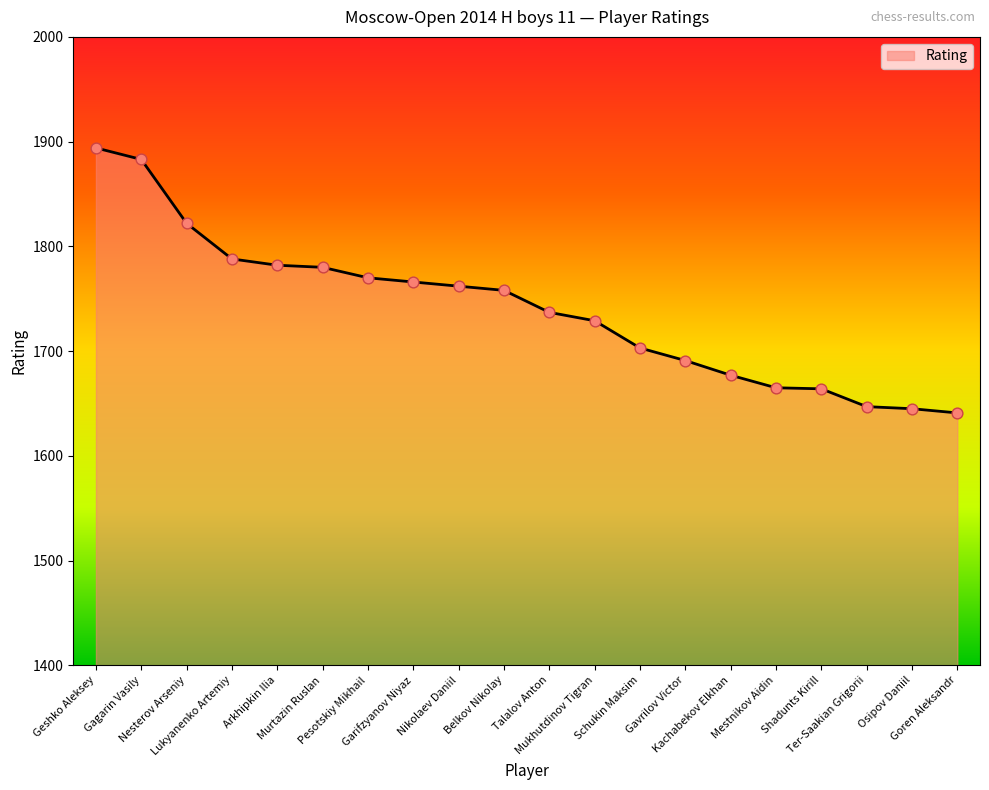

What is the change in value from Murtazin Ruslan to Pesotskiy Mikhail?

-10